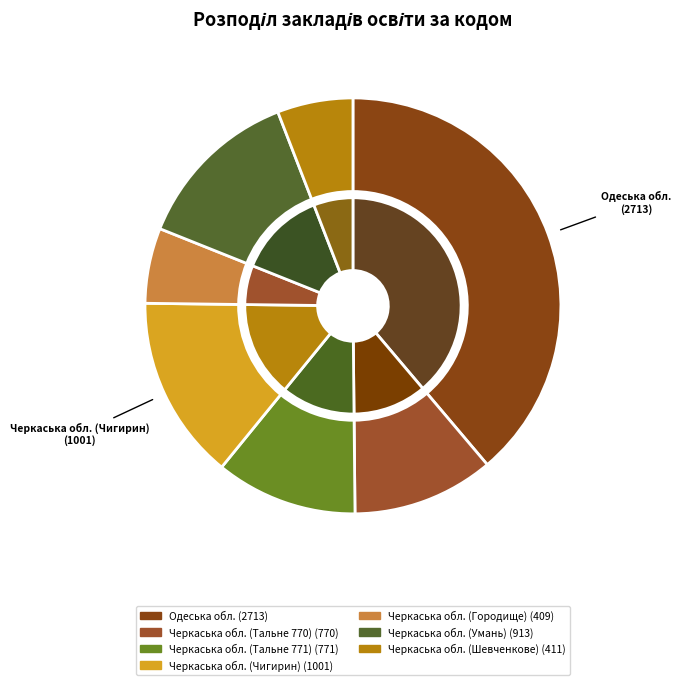

Between Черкаська обл. (Тальне 770) and Черкаська обл. (Тальне 771), which is larger?

Черкаська обл. (Тальне 771)